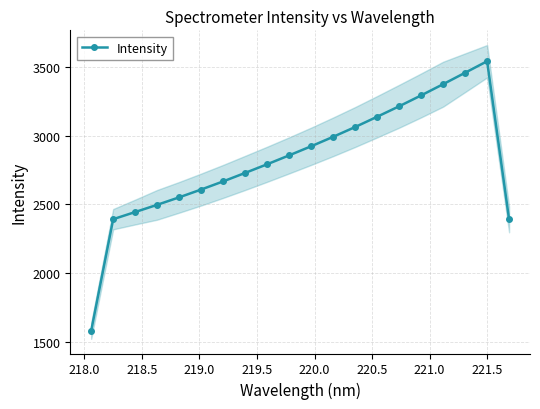

How many interior local peaks (higher than both neighbors) does the data have?

1